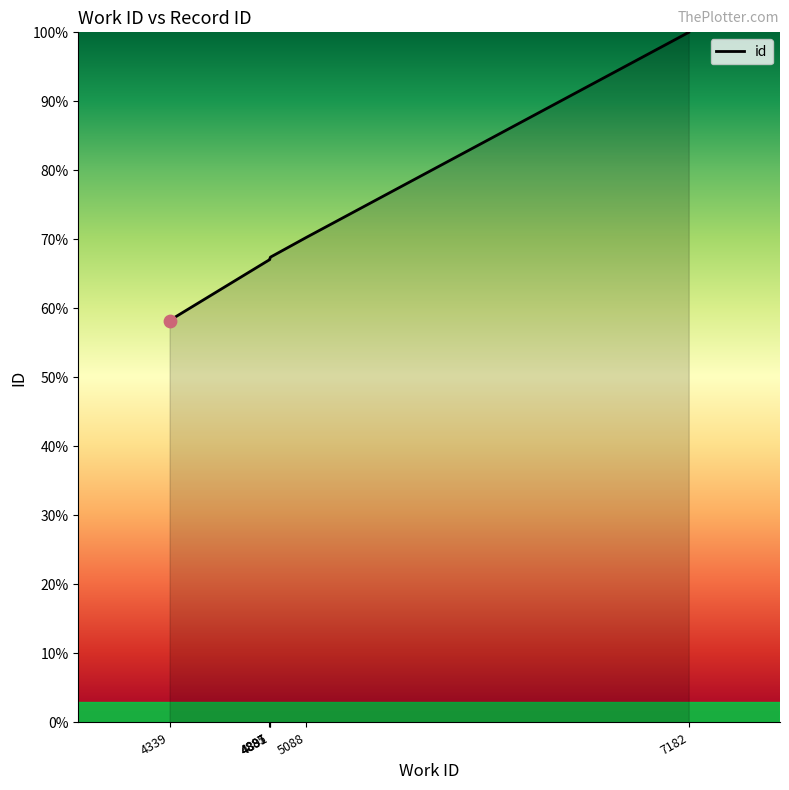

What is the ratio of the value at 4339 to the value at 4339?

1.0